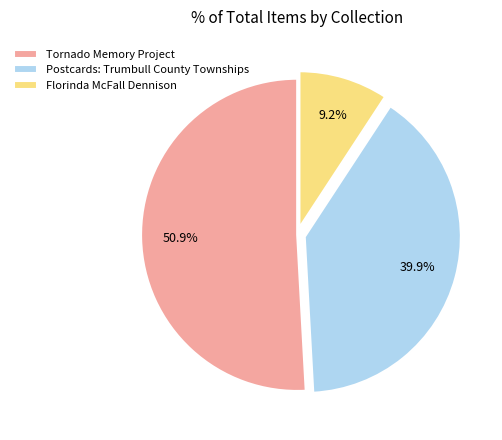

How many slices are in this pie chart?

3